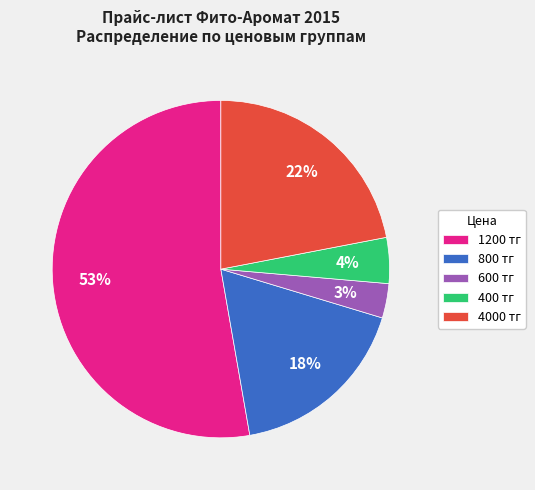

To the nearest percent, what percentage of the pie is 800 тг?

18%